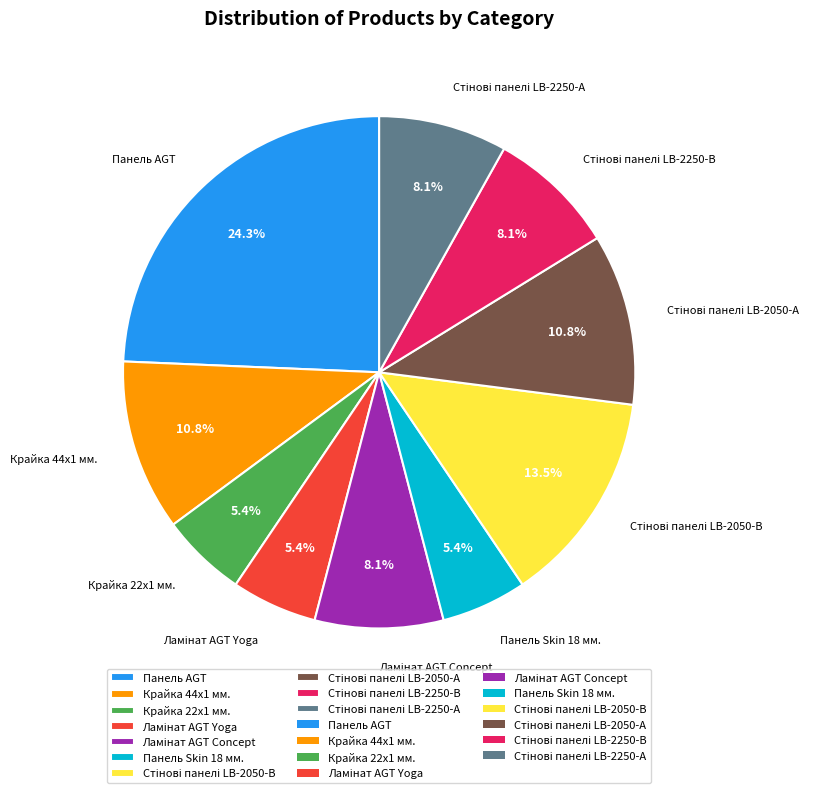

Does Панель Skin 18 мм. represent more than half of the total?

No